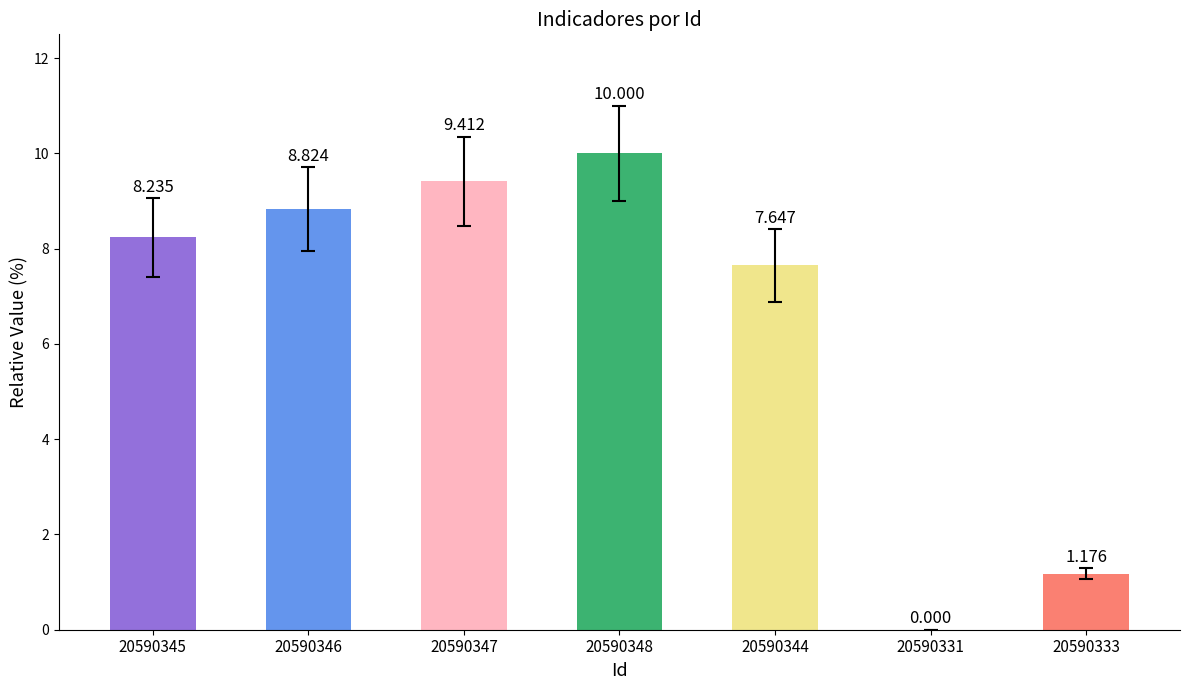

What is the label of the 3rd bar from the right?

20590344